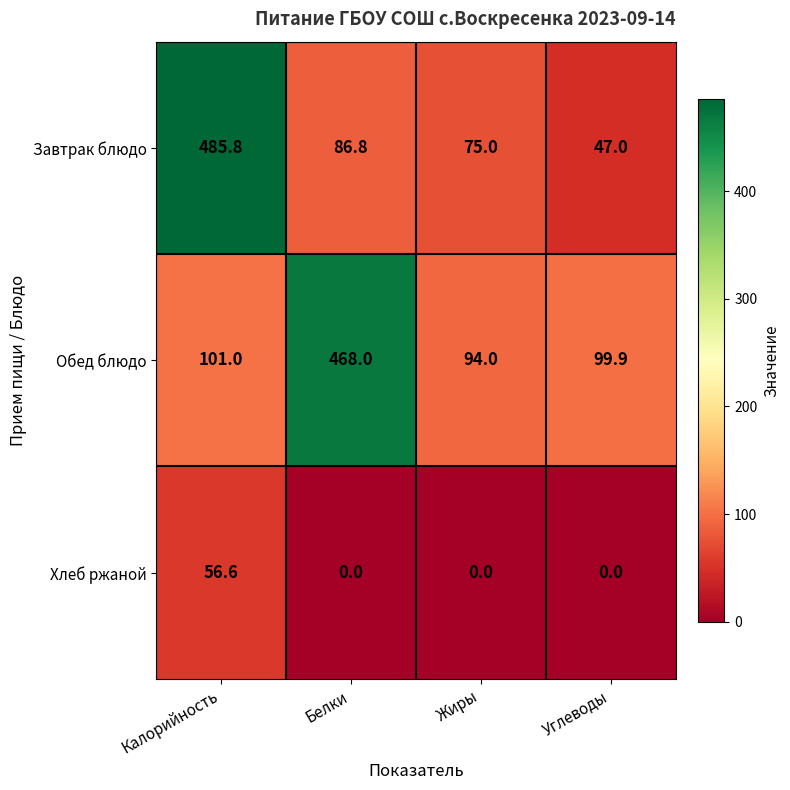

What is the average value of the Завтрак блюдо series?

173.7